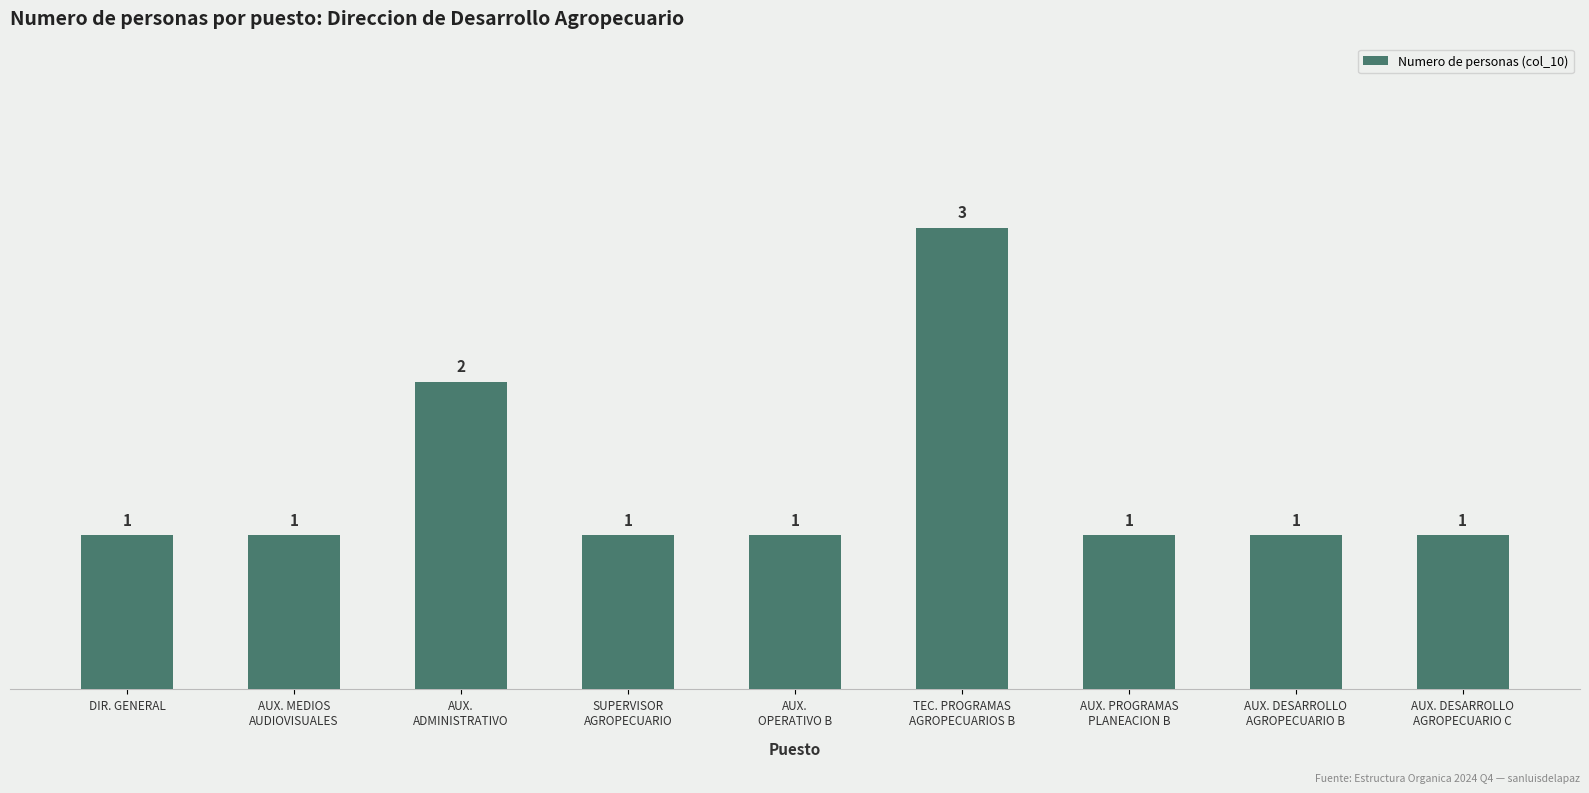

How many values are between 1 and 2?

8